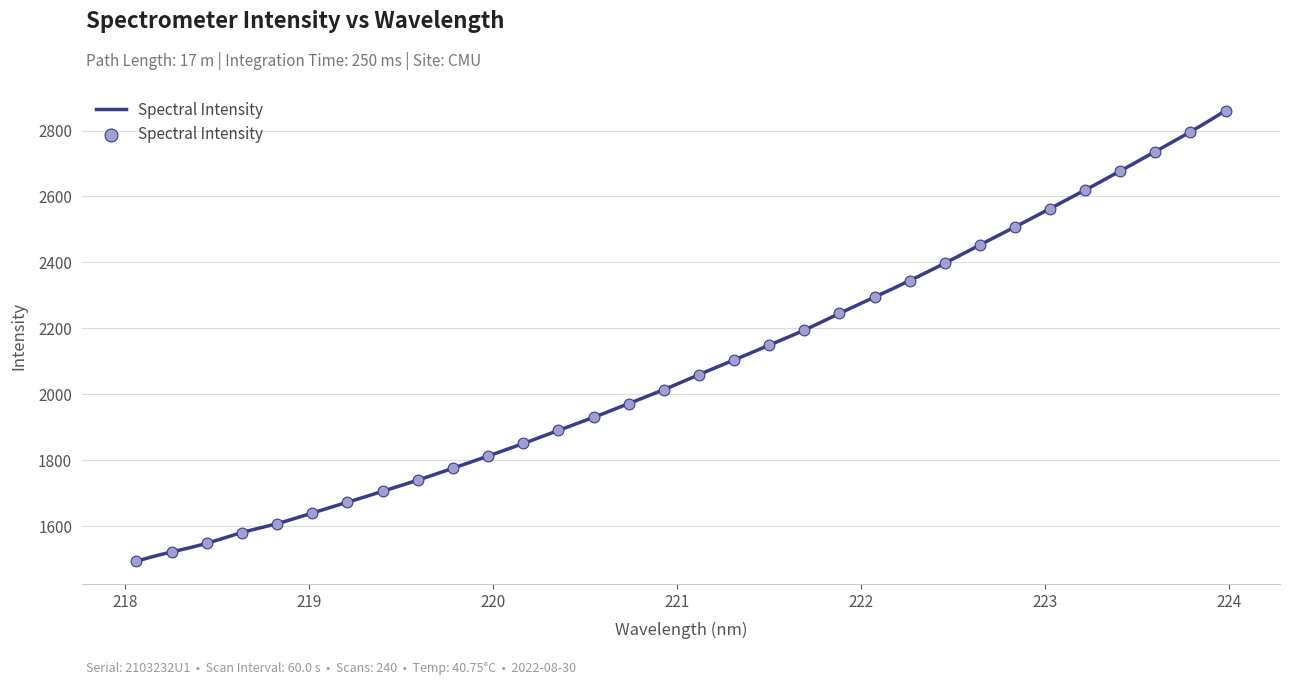

What is the change in value from 221.6902 to 223.2172?

+424.8